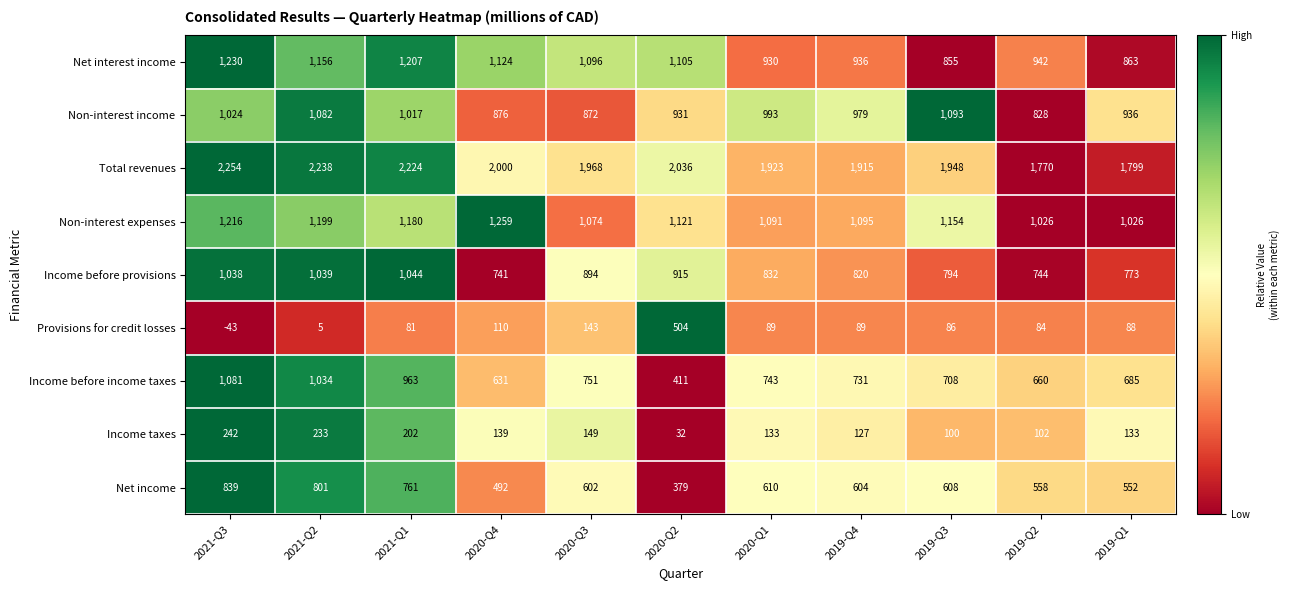

What is the sum of all Income taxes values?

1592